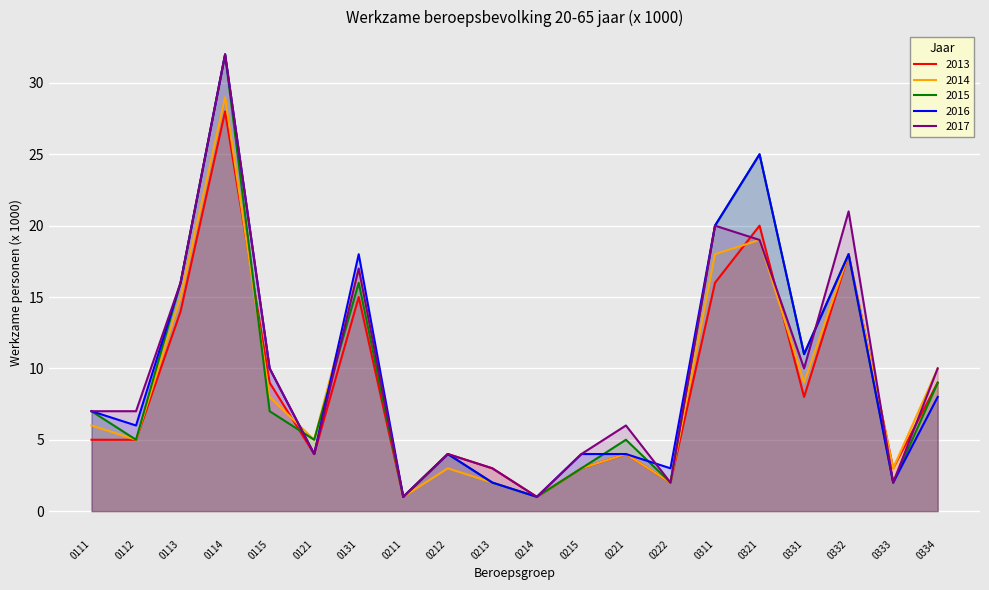

True or false: 2016 has more than 0 interior local peaks.

True